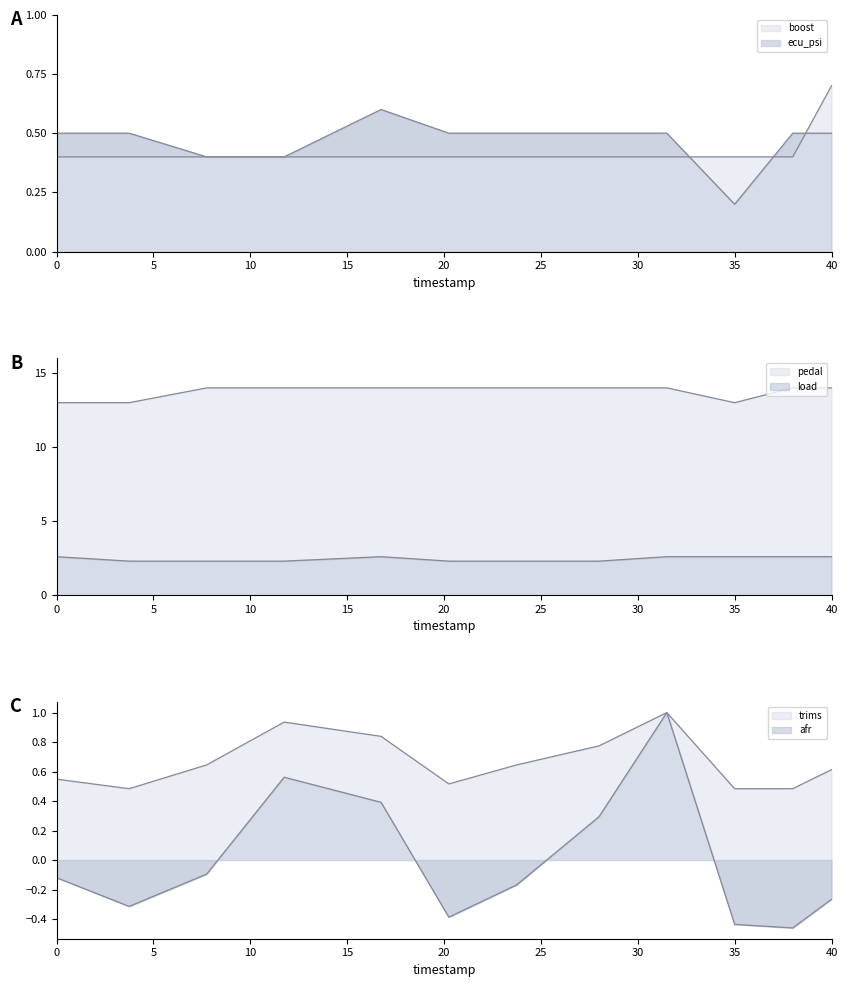

Reading left to right, list all the values displayed in this chart.

boost: 0.0=0.4	3.75=0.4	7.75=0.4	11.75=0.4	16.75=0.4	20.25=0.4	23.75=0.4	28.0=0.4	31.5=0.4	35.0=0.4	38.0=0.4	40.0=0.7
ecu_psi: 0.0=0.5	3.75=0.5	7.75=0.4	11.75=0.4	16.75=0.6	20.25=0.5	23.75=0.5	28.0=0.5	31.5=0.5	35.0=0.2	38.0=0.5	40.0=0.5
pedal: 0.0=13.0	3.75=13.0	7.75=14.0	11.75=14.0	16.75=14.0	20.25=14.0	23.75=14.0	28.0=14.0	31.5=14.0	35.0=13.0	38.0=14.0	40.0=14.0
load: 0.0=2.6	3.75=2.3	7.75=2.3	11.75=2.3	16.75=2.6	20.25=2.3	23.75=2.3	28.0=2.3	31.5=2.6	35.0=2.6	38.0=2.6	40.0=2.6
trims: 0.0=0.5	3.75=0.5	7.75=0.6	11.75=0.9	16.75=0.8	20.25=0.5	23.75=0.6	28.0=0.8	31.5=1.0	35.0=0.5	38.0=0.5	40.0=0.6
afr: 0.0=-0.1	3.75=-0.3	7.75=-0.1	11.75=0.6	16.75=0.4	20.25=-0.4	23.75=-0.2	28.0=0.3	31.5=1.0	35.0=-0.4	38.0=-0.5	40.0=-0.3